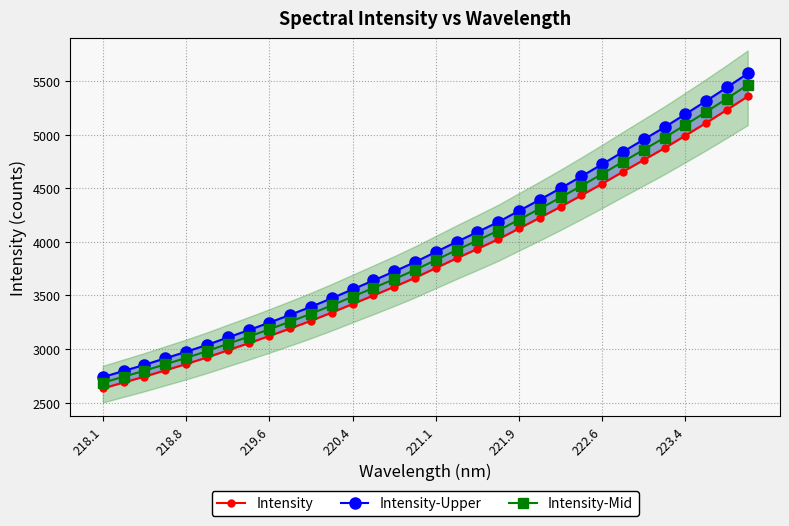

Which has a higher value, 221.9 or 223.4?

223.4